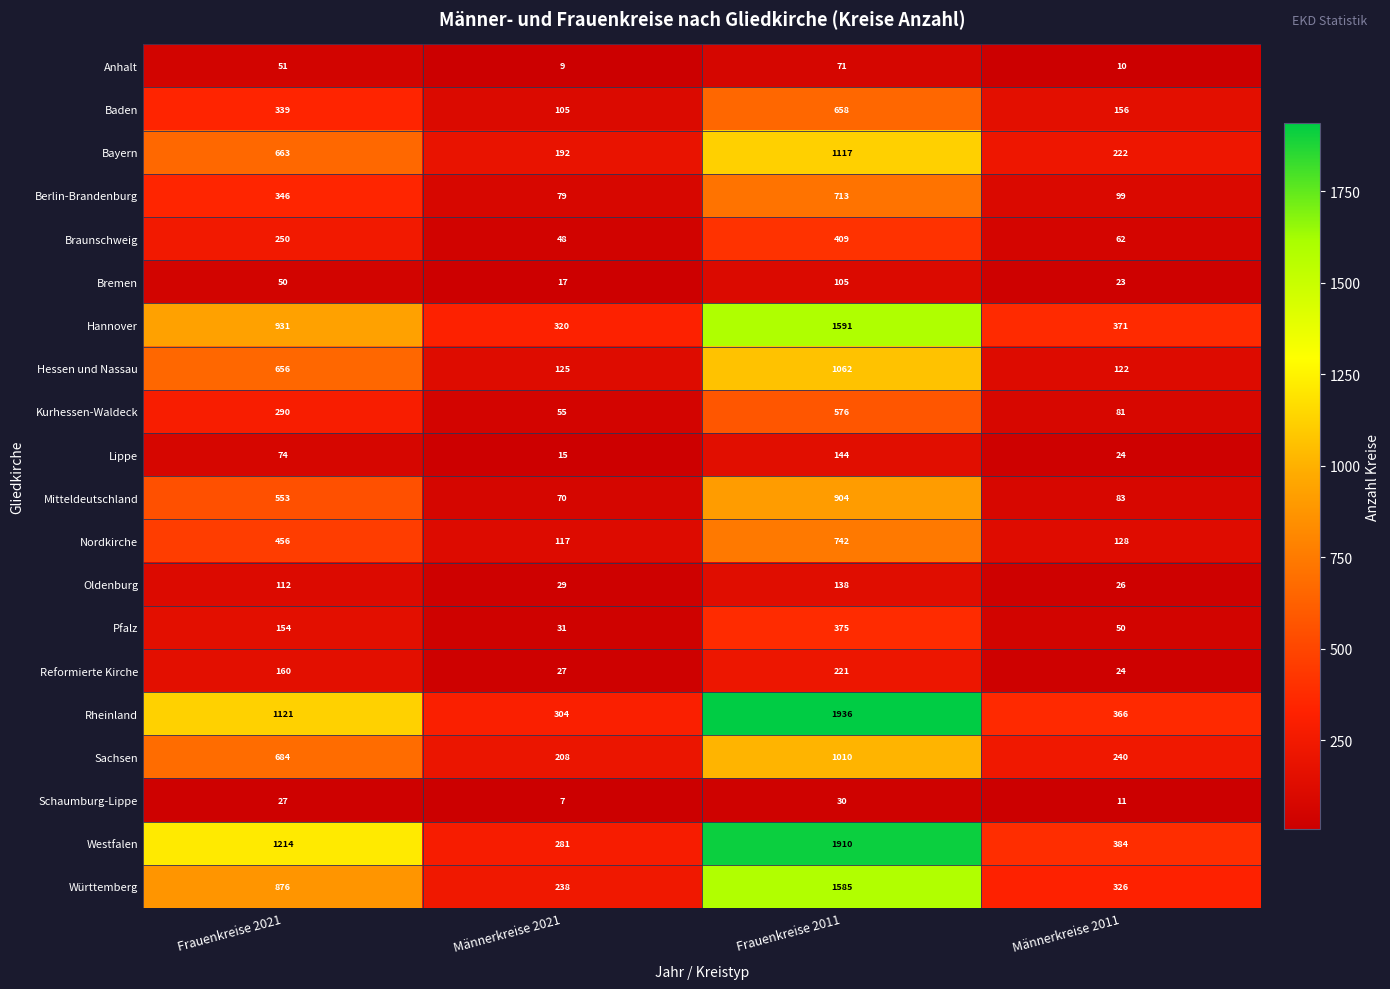

Which series changed the most between Frauenkreise 2011 and Männerkreise 2011?

Rheinland